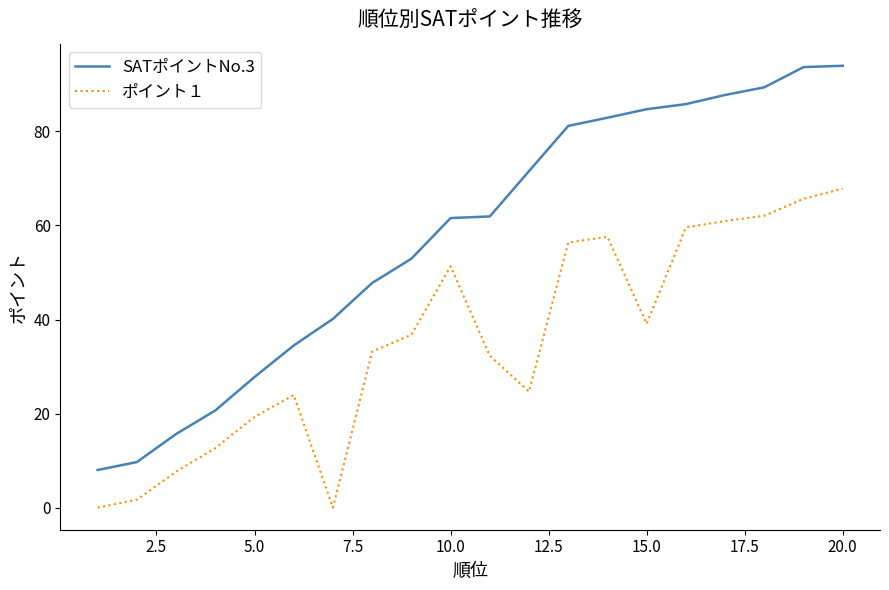

True or false: ポイント１ and SATポイントNo.3 intersect in this chart.

False